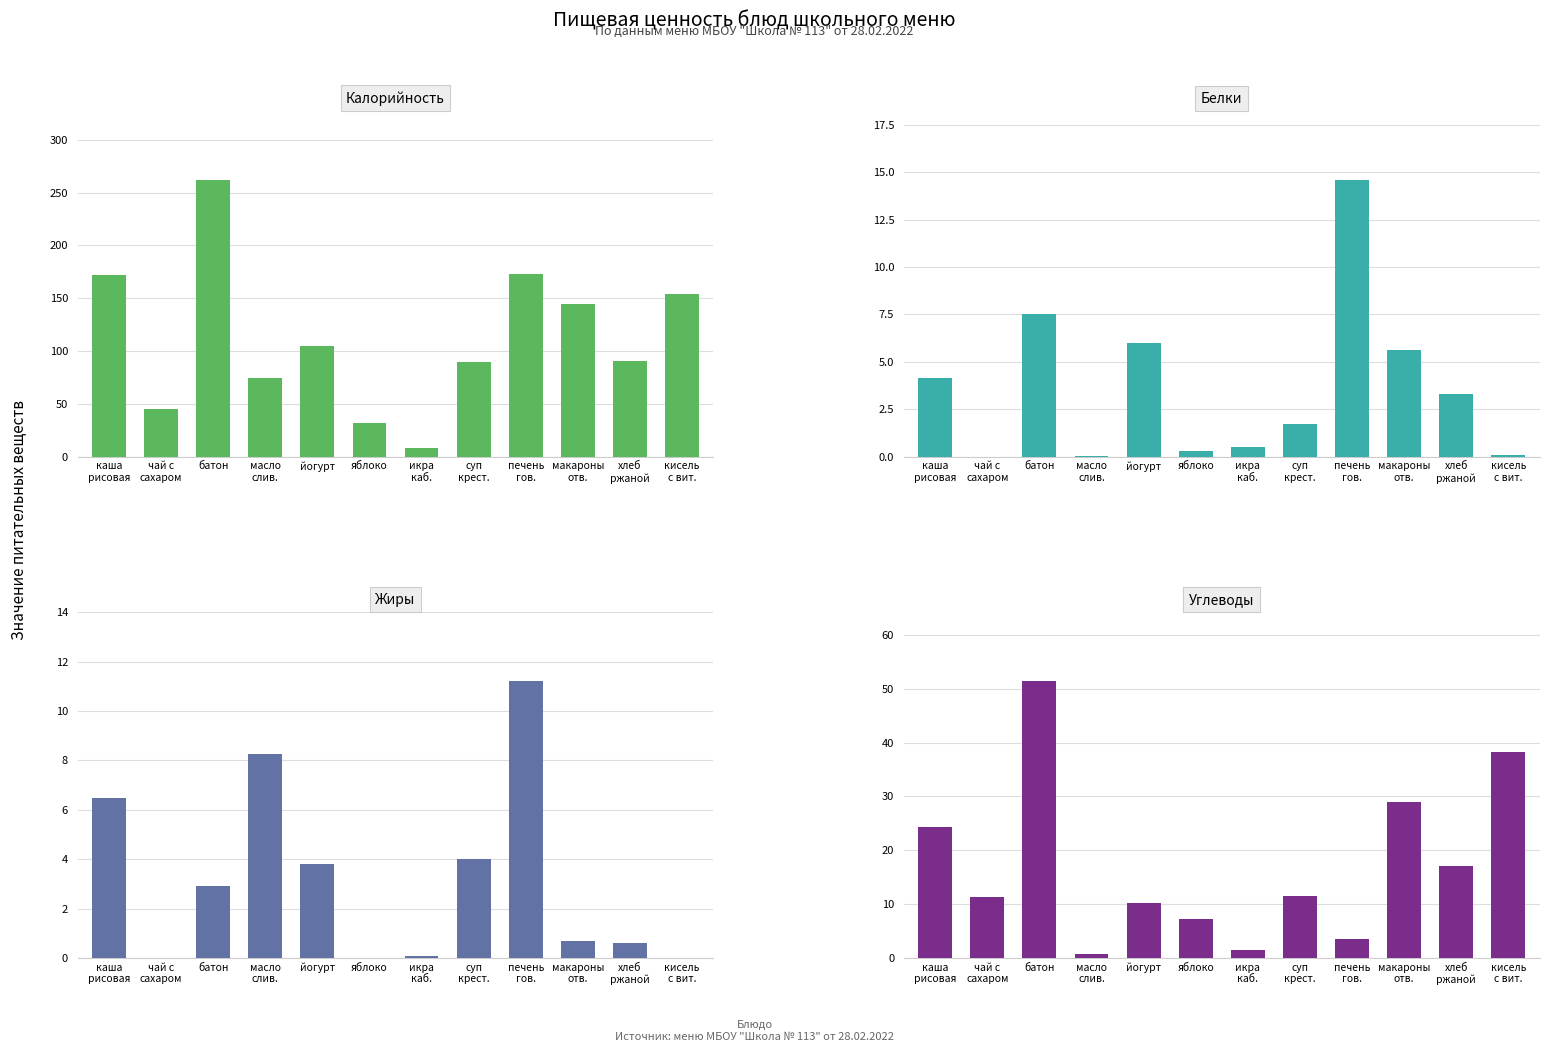

How many data points does each series have?

12